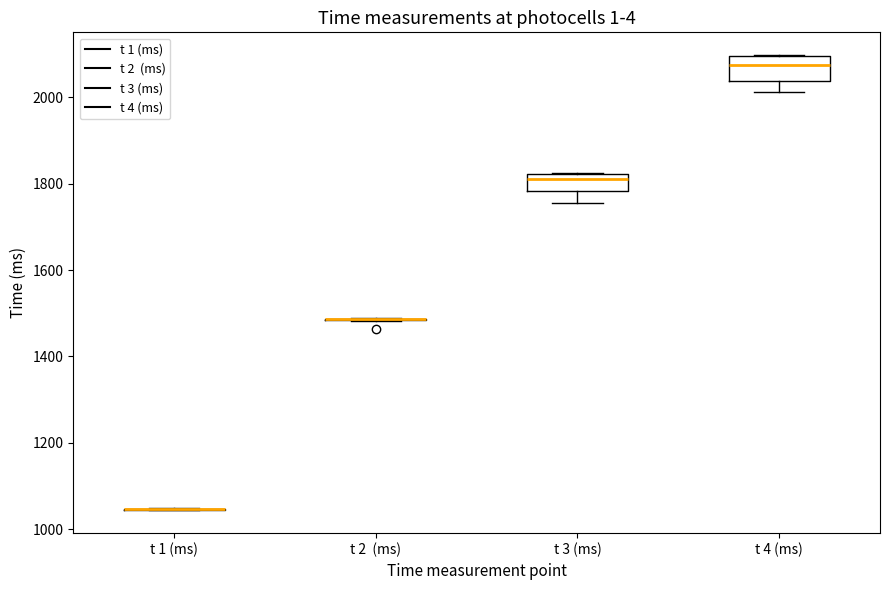

Reading left to right, transcribe this box plot: for each box, give where its median line is, the range the box spans, and where its two whiskers end, as read against the y-axis. The values are not printed on the chart, so give them approximately, as read against the axis.

t 1 (ms): box collapsed to a line at 1040, whiskers 1040 to 1040
t 2 (ms): box collapsed to a line at 1480, whiskers 1480 to 1480
t 3 (ms): median 1820 (just below the box's upper edge), box 1780 to 1820, whiskers 1760 to 1820
t 4 (ms): median 2080, box 2040 to 2100, whiskers 2020 to 2100